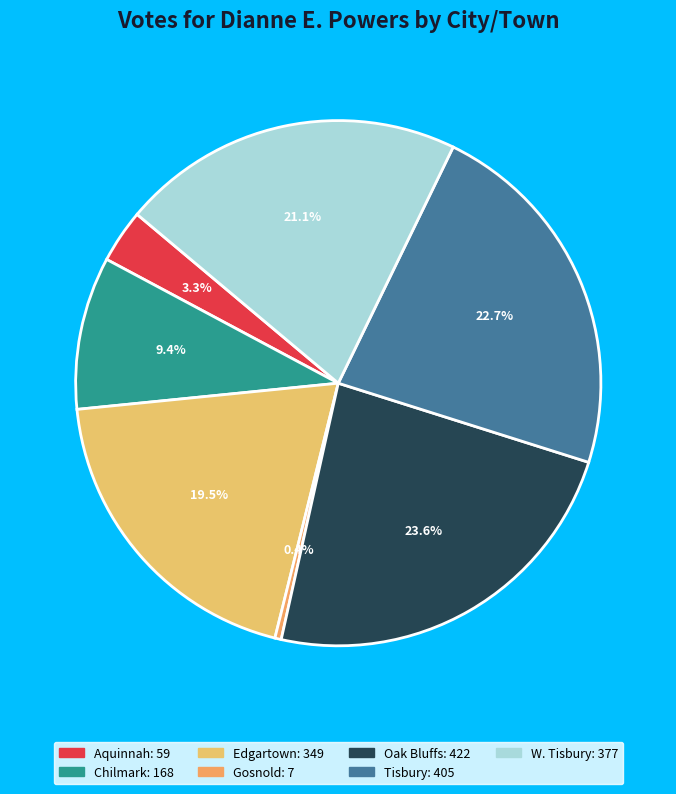

True or false: W. Tisbury accounts for 21% of the total.

True